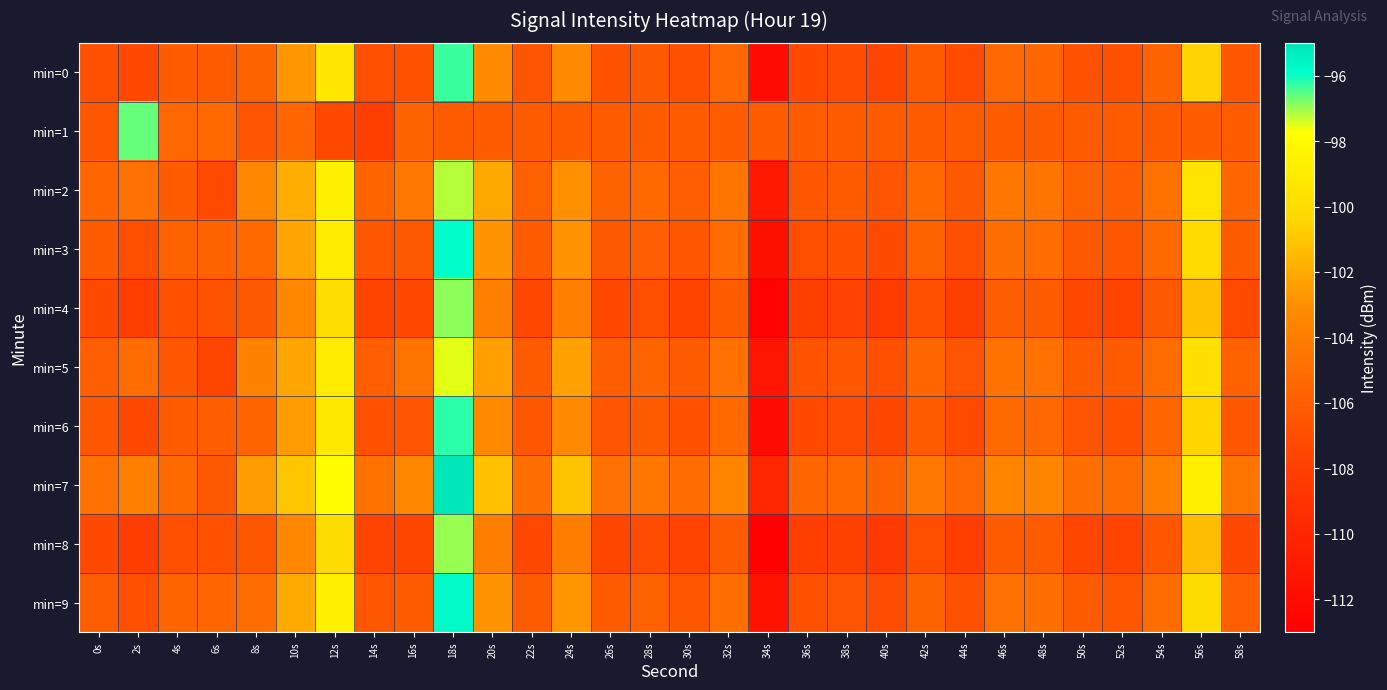

What is the spread (max minus min) of values at 34s?

6.7